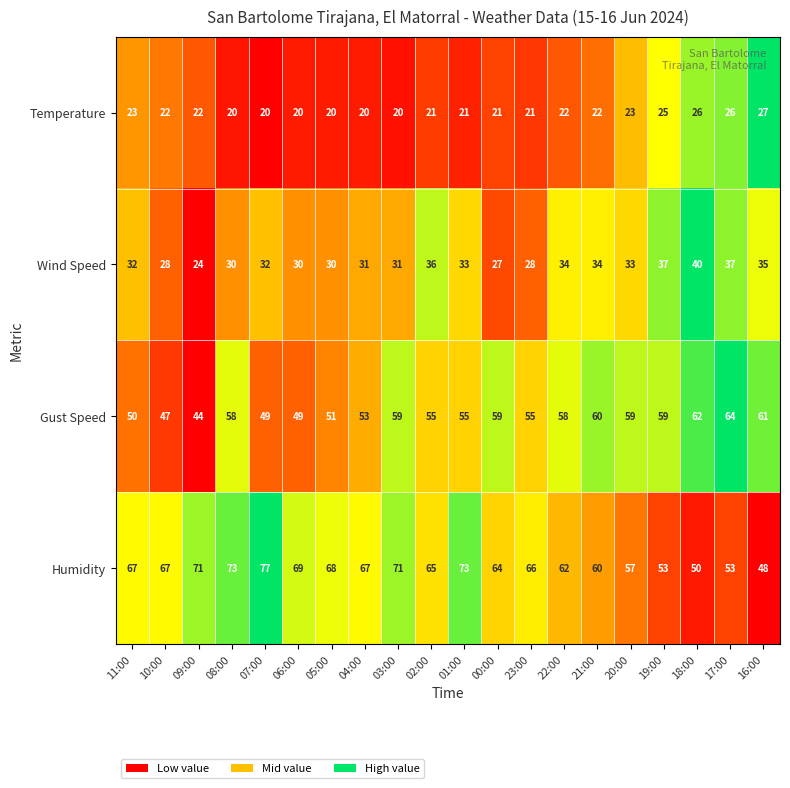

What is the spread (max minus min) of values at 20:00?

36